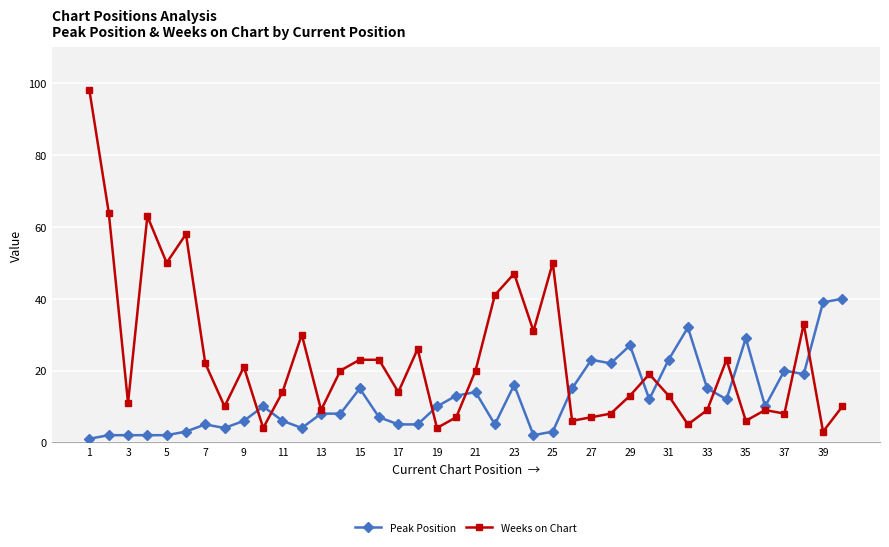

How many categories are shown in the chart?

40